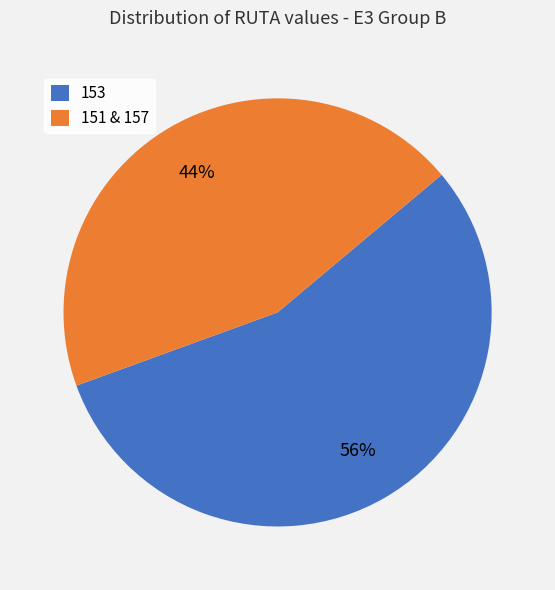

Which category accounts for the majority?

153